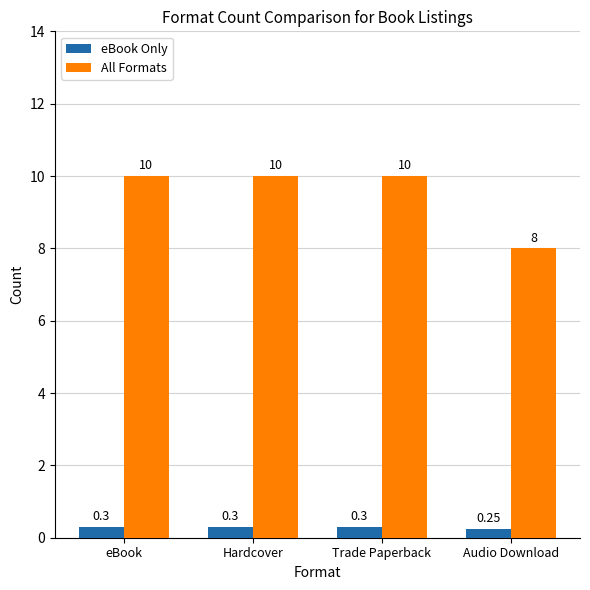

True or false: All Formats has a value of 11.7 at Audio Download.

False